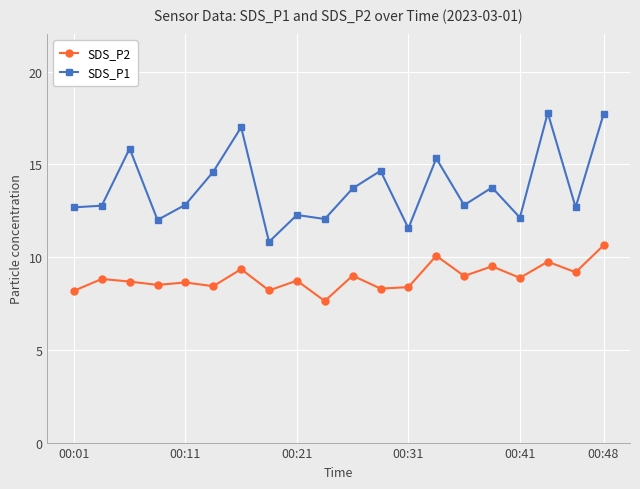

True or false: SDS_P2 and SDS_P1 intersect in this chart.

False